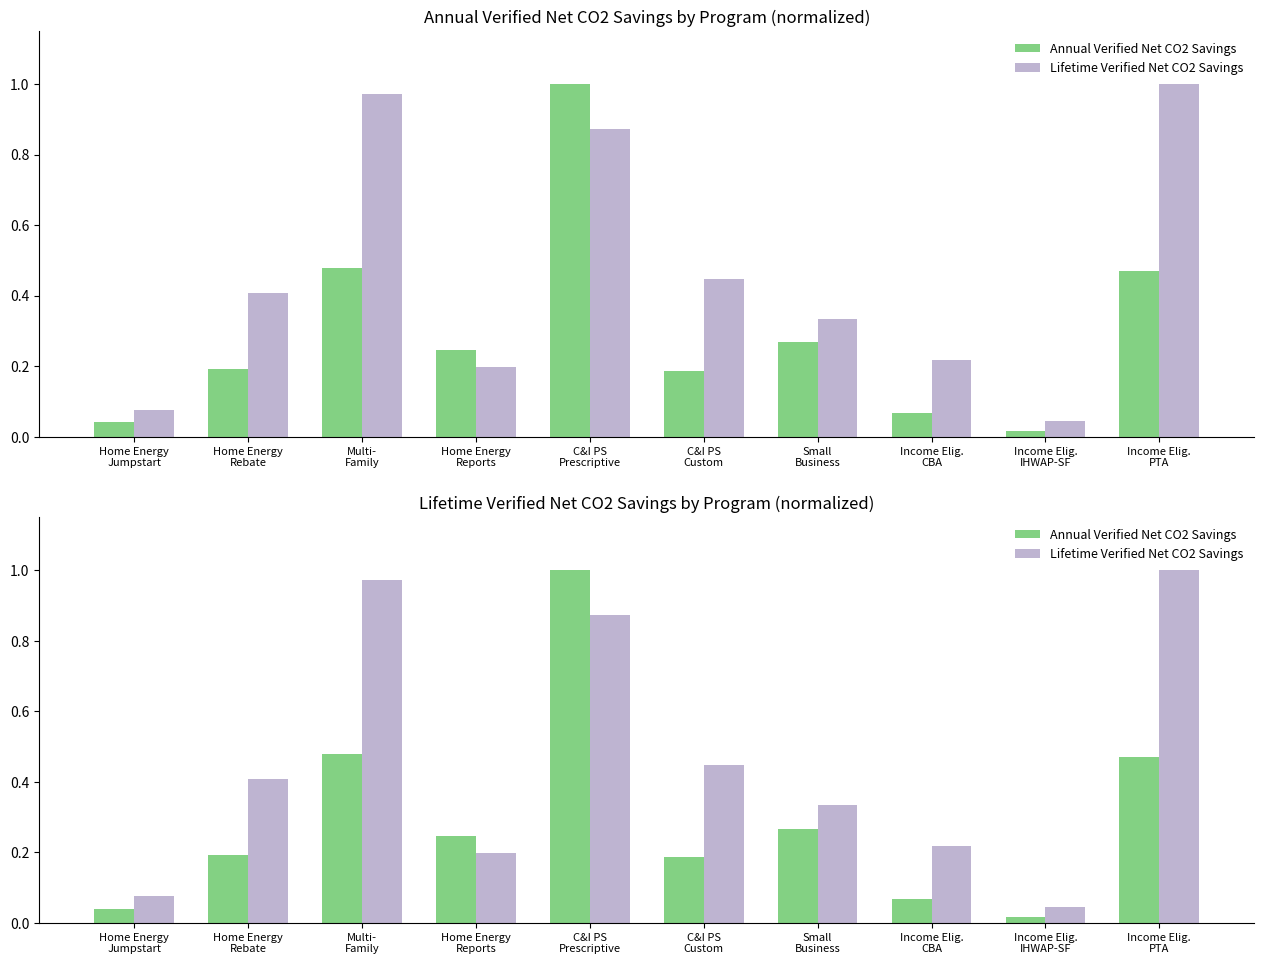

At Income Elig.
CBA, list the series in order from smallest to largest.

Annual Verified Net CO2 Savings, Lifetime Verified Net CO2 Savings